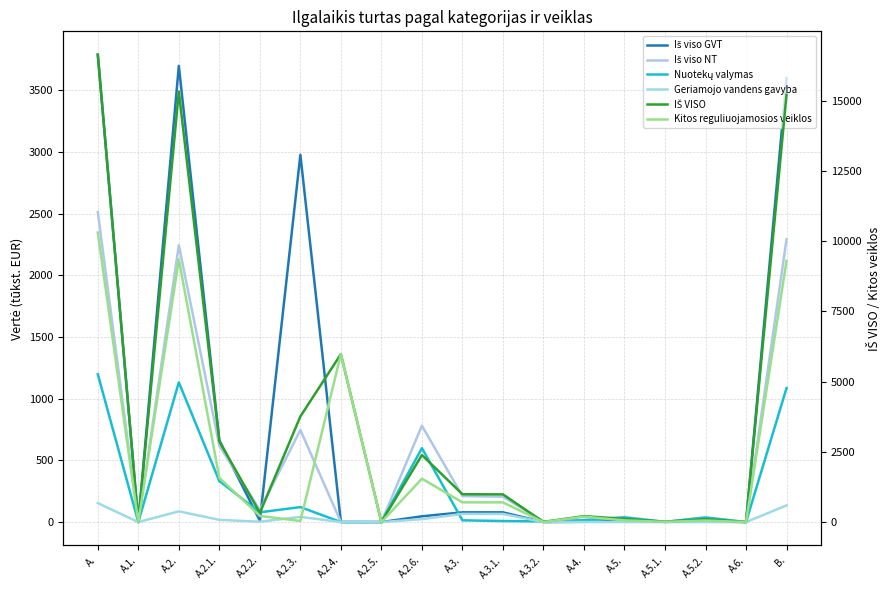

Reading right to left, extract all data points from this chart.

Iš viso GVT: 3599.0	0.0	7.1	1.8	8.9	2.8	0.0	78.9	78.9	46.8	0.0	0.5	2978.0	11.3	662.3	3698.9	0.0	3789.4
Iš viso NT: 2292.9	0.0	39.3	1.9	41.2	16.4	5.6	205.4	210.9	781.5	0.0	0.2	746.7	97.3	619.3	2244.9	0.0	2513.5
Nuotekų valymas: 1086.3	0.0	35.7	1.0	36.8	15.0	5.6	8.5	14.0	599.5	0.0	0.1	121.6	79.0	332.3	1132.6	0.0	1198.4
Geriamojo vandens gavyba: 135.1	0.0	0.2	0.1	0.3	0.0	0.0	66.2	66.2	23.8	0.0	0.3	42.2	2.9	18.0	87.2	0.0	153.7
IŠ VISO: 15219.9	0.0	101.1	10.6	111.7	211.3	5.6	986.4	991.9	2387.3	0.0	5979.6	3762.6	327.5	2872.5	15329.5	0.0	16644.4
Kitos reguliuojamosios veiklos: 9304.7	0.0	54.4	6.8	61.2	192.0	0.0	702.1	702.1	1545.4	0.0	5979.0	37.9	218.7	1574.1	9355.0	0.0	10310.3